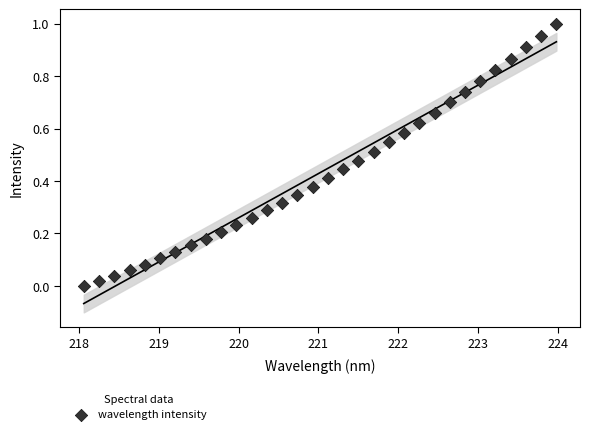

What is the range of X values (max minus min)?

5.9